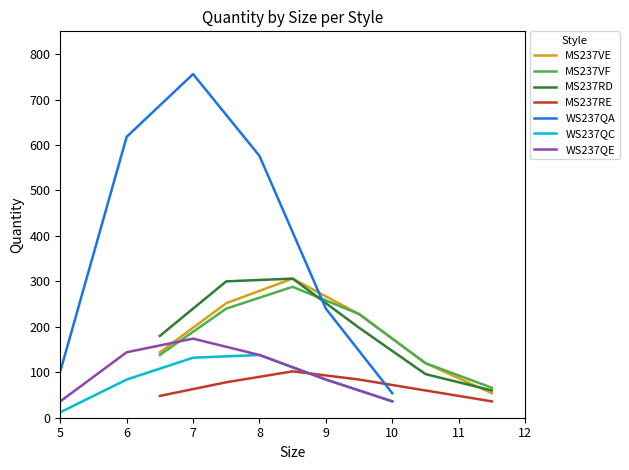

True or false: MS237RE and MS237VE intersect in this chart.

False